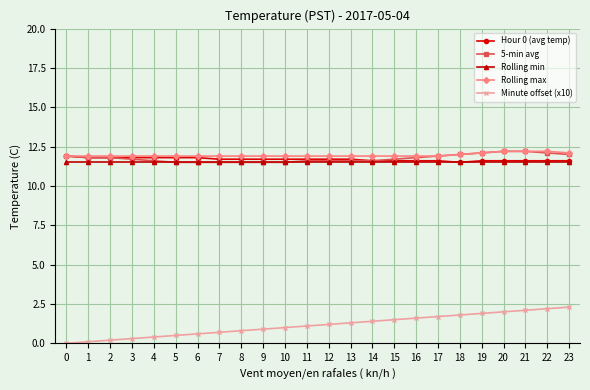

At how many categories does at least one series exceed 6?

24